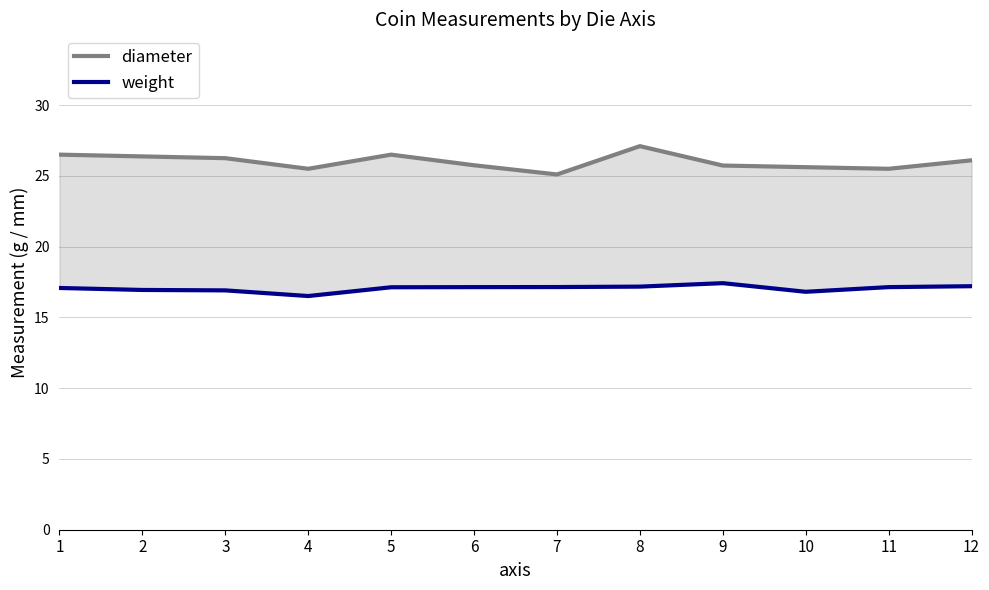

Reading left to right, transcribe all the data shown in this chart.

diameter: 26.5	26.4	26.2	25.5	26.5	25.8	25.1	27.1	25.7	25.6	25.5	26.1
weight: 17.1	16.9	16.9	16.5	17.1	17.1	17.1	17.2	17.4	16.8	17.1	17.2